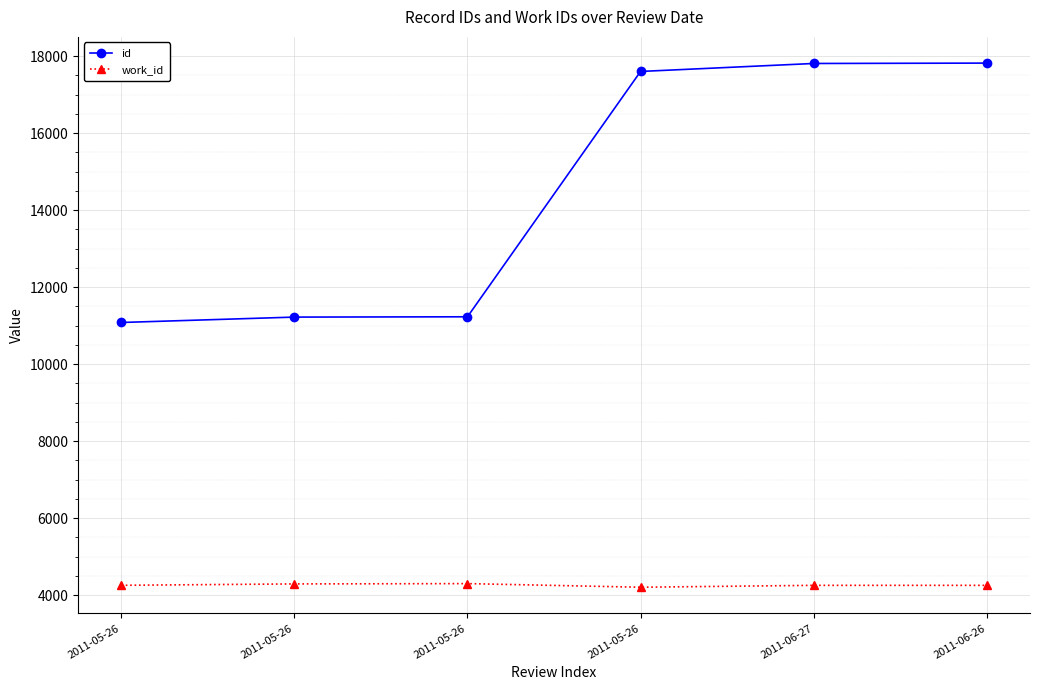

What are all the series names shown in the legend?

id, work_id